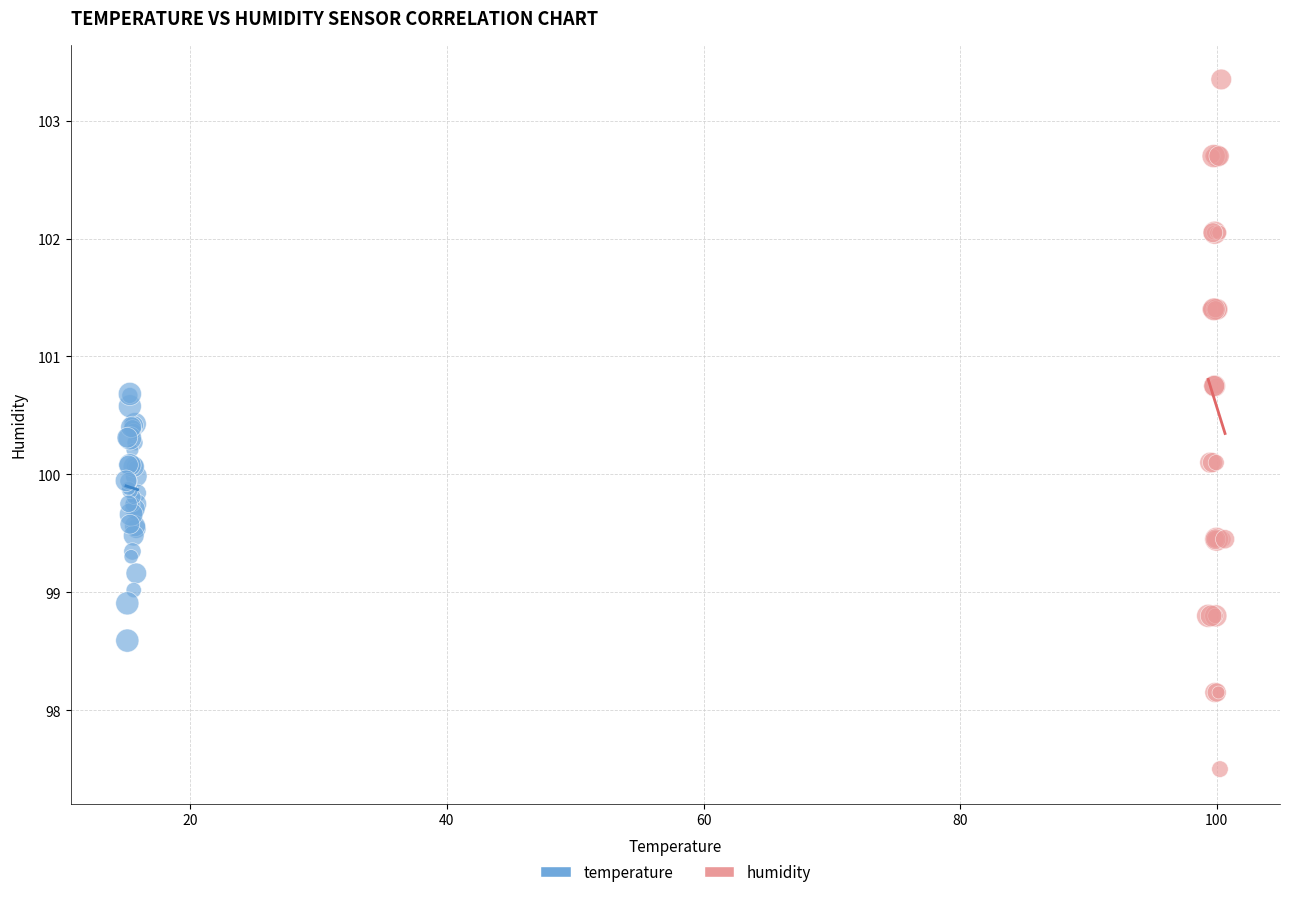

Which series contains the lowest Y value?

humidity